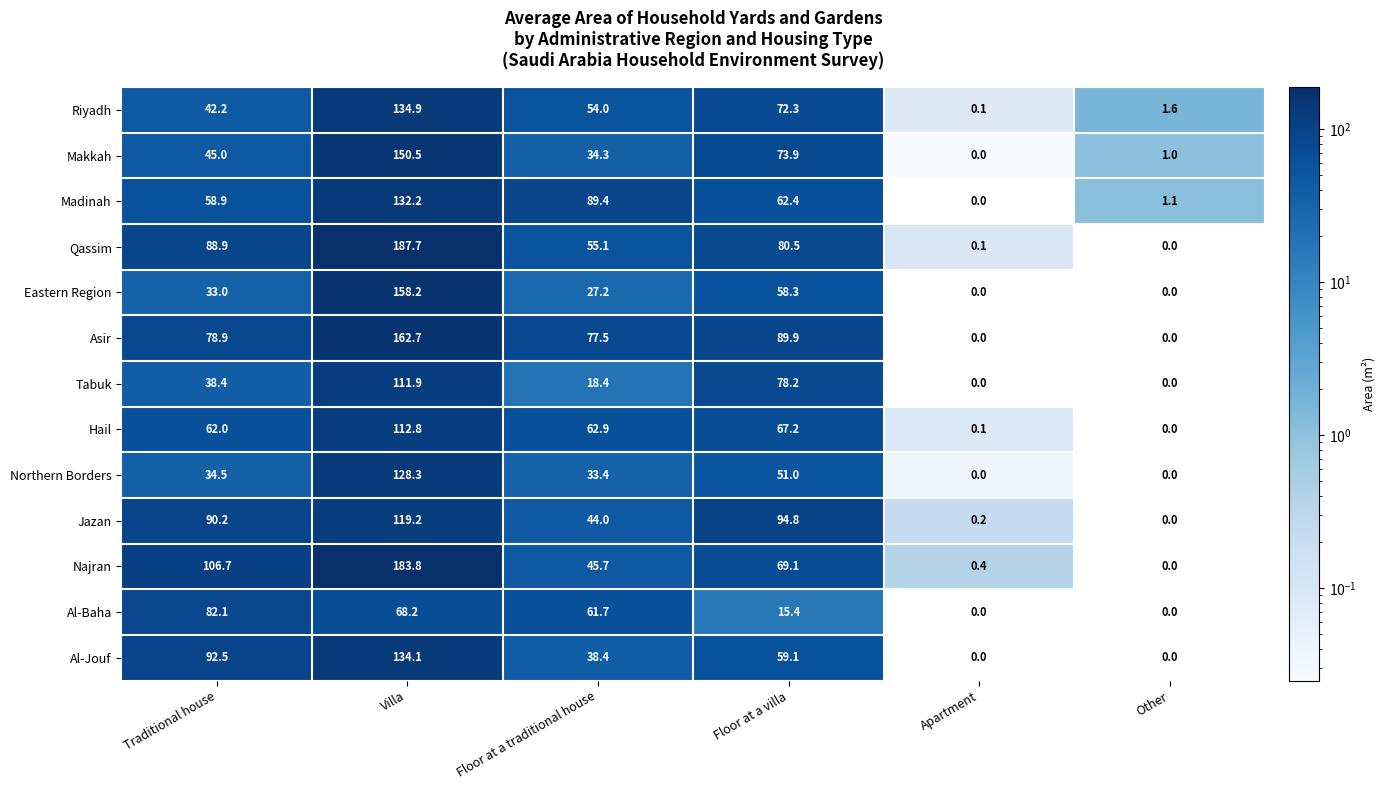

Which series has the widest spread of values?

Qassim